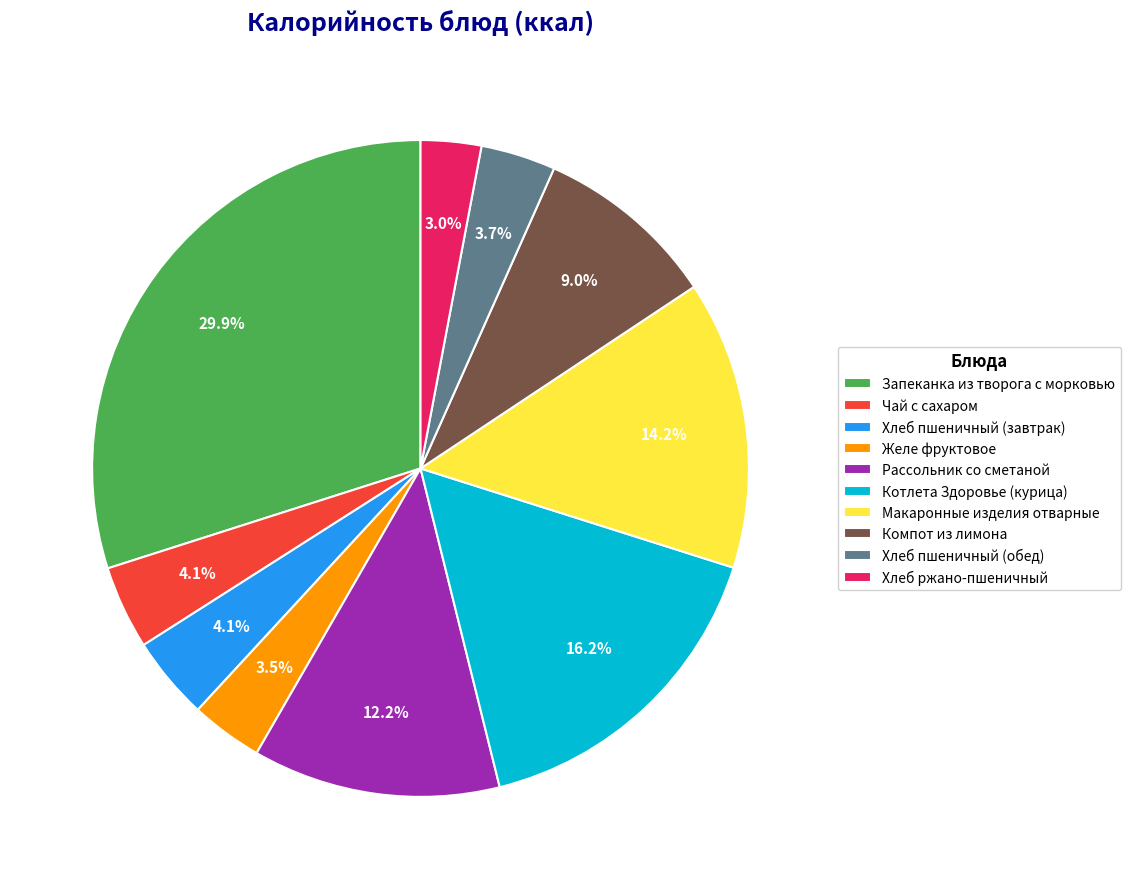

To the nearest percent, what is the difference between the Компот из лимона and Запеканка из творога с морковью slice percentages?

21%